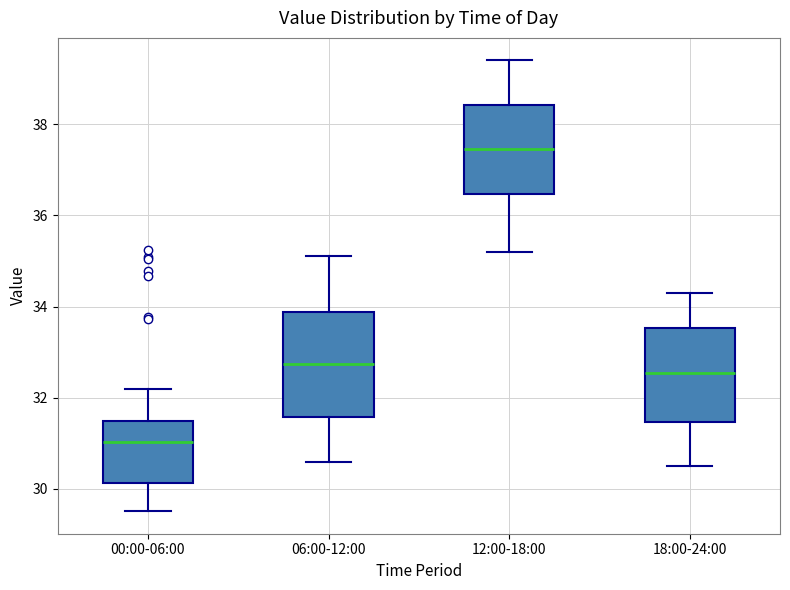

Reading left to right, transcribe this box plot: for each box, give where its median line is, the range the box spans, and where its two whiskers end, as read against the y-axis. The values are not printed on the chart, so give them approximately, as read against the axis.

00:00-06:00: median 31.0, box 30.2 to 31.4, whiskers 29.6 to 32.2
06:00-12:00: median 32.8, box 31.6 to 33.8, whiskers 30.6 to 35.2
12:00-18:00: median 37.4, box 36.4 to 38.4, whiskers 35.2 to 39.4
18:00-24:00: median 32.6, box 31.4 to 33.6, whiskers 30.6 to 34.4